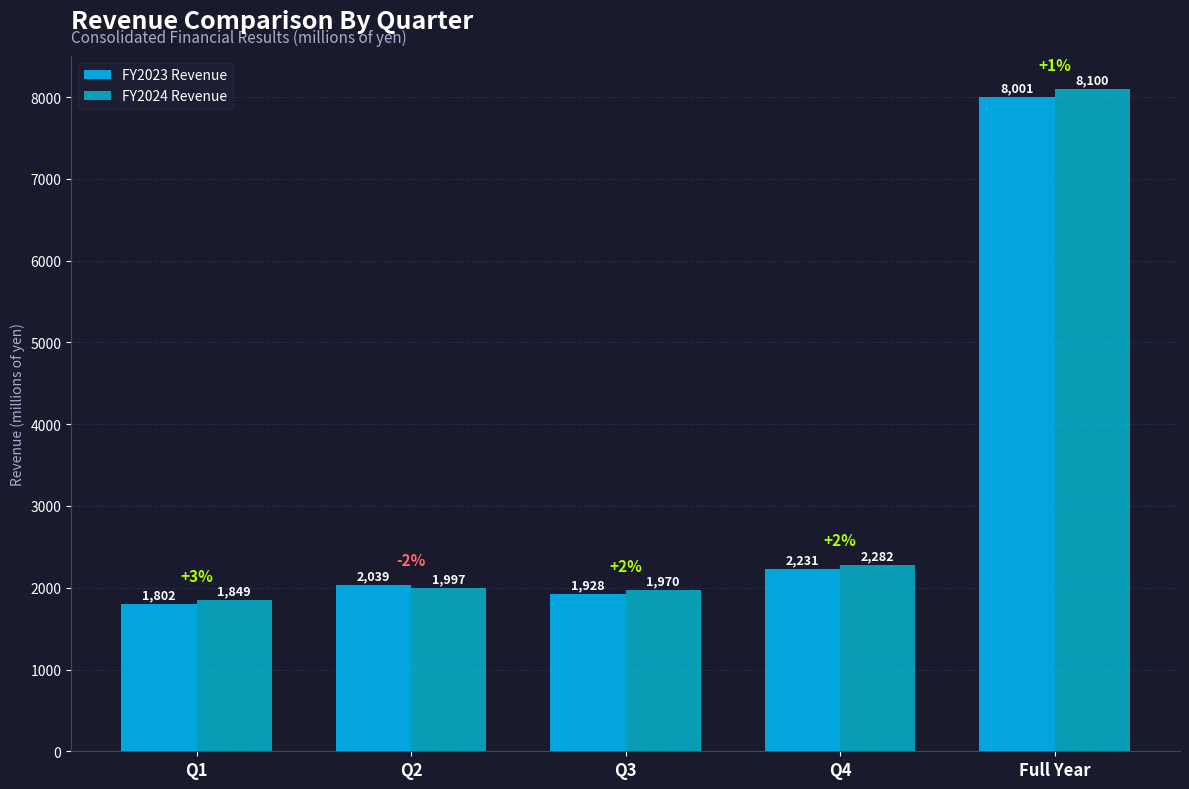

What is the label of the 4th bar from the right?

Q2